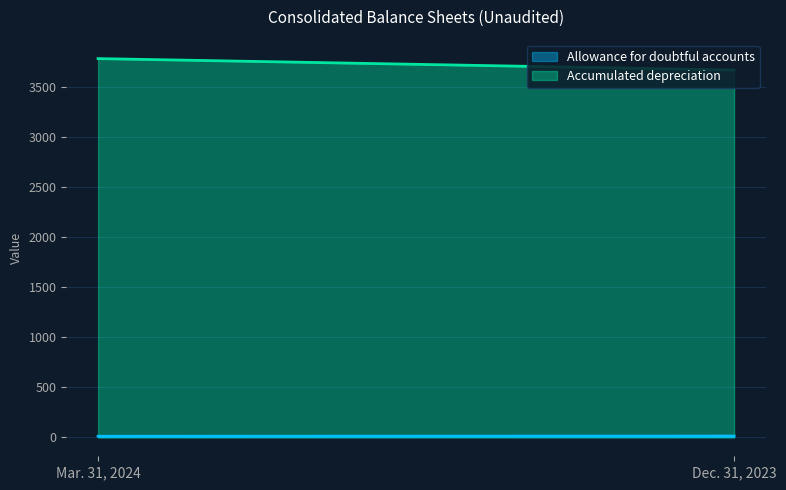

Which series changed the most between Mar. 31, 2024 and Dec. 31, 2023?

Accumulated depreciation